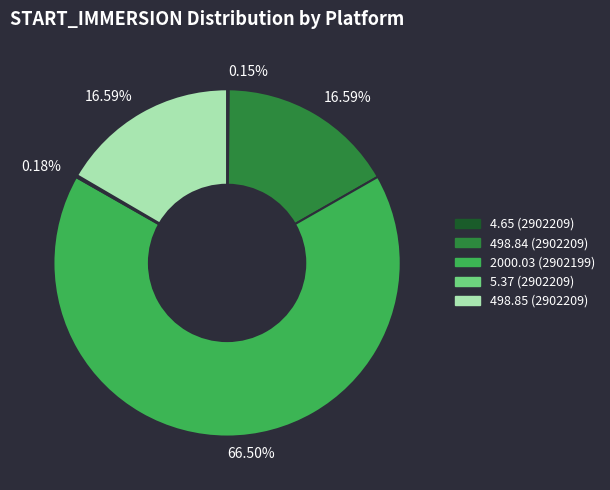

Does any single category account for the majority?

Yes